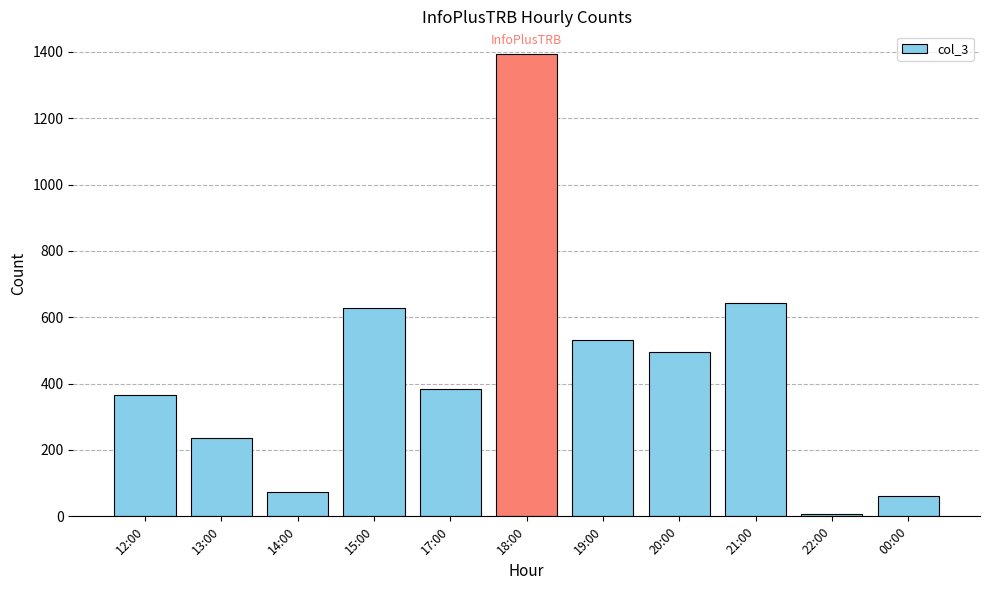

Where is the data nearest to the value 699?

21:00